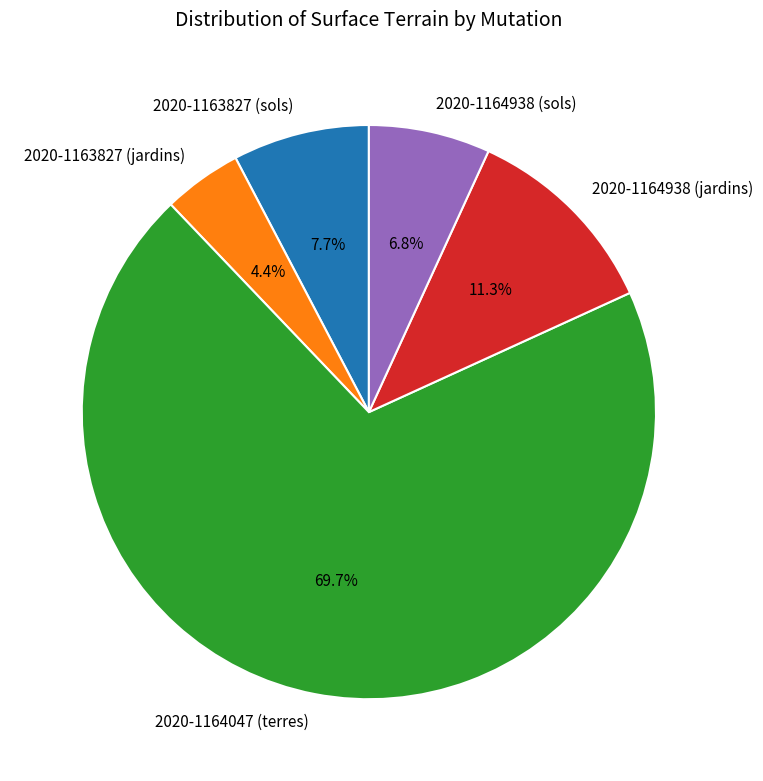

Is it true that 2020-1163827 (sols) is 8% of the pie?

True